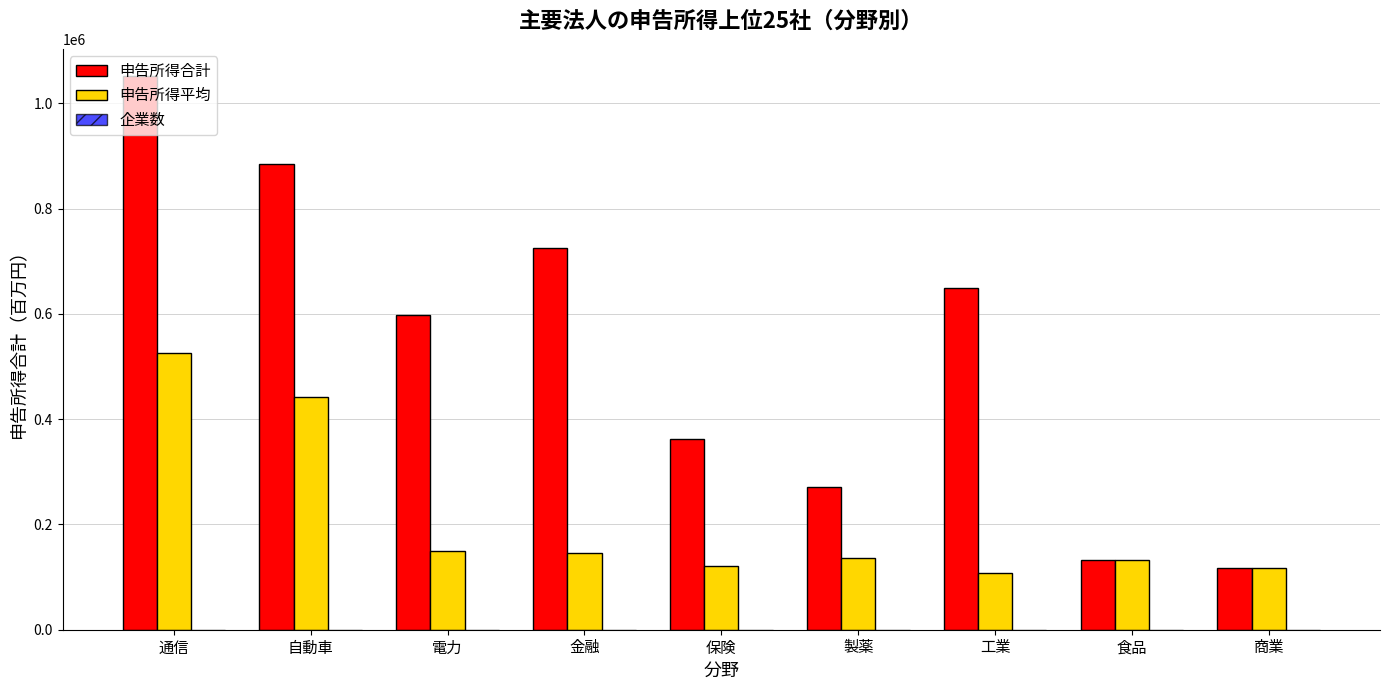

Which series changed the most between 金融 and 商業?

申告所得合計